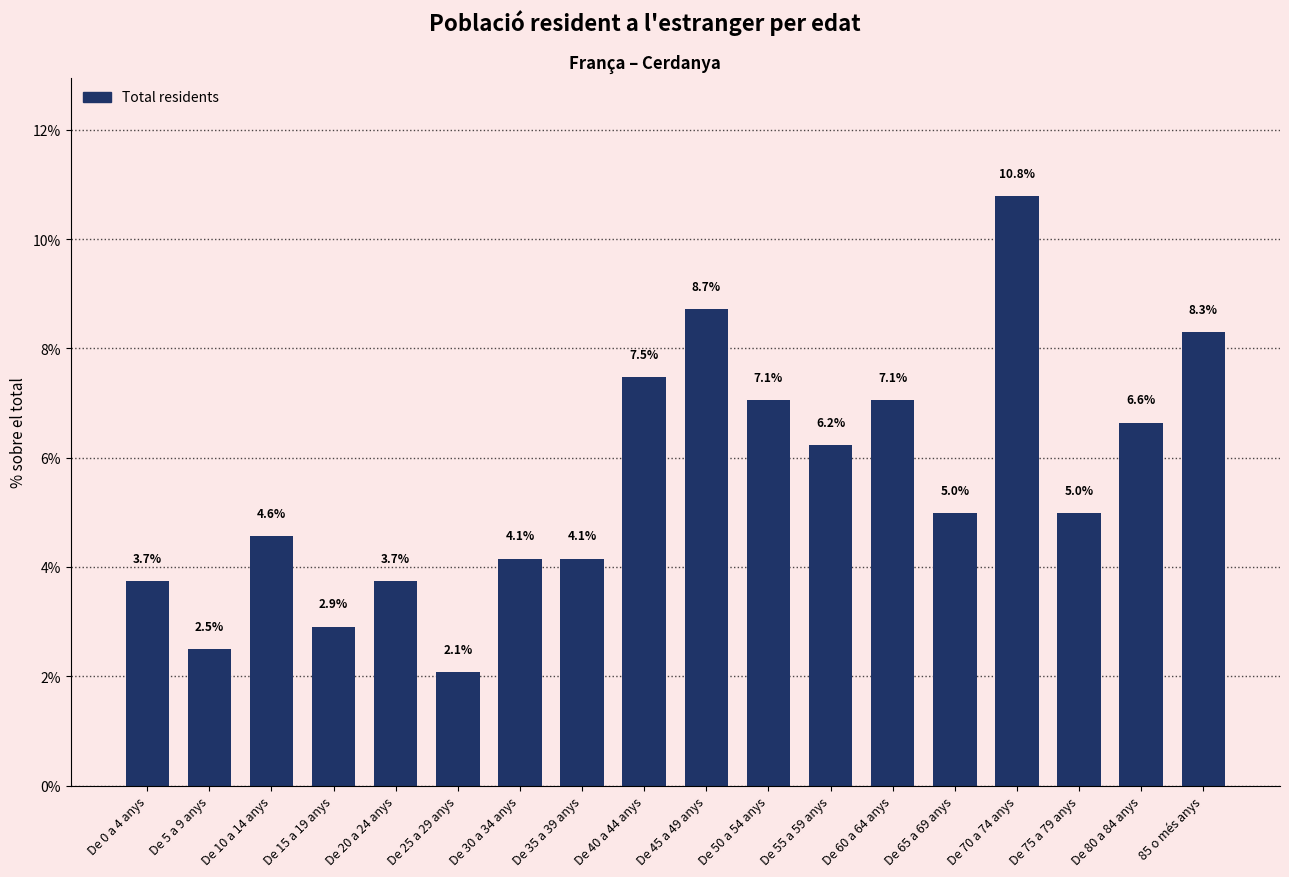

Which category has the lowest value across all series?

De 25 a 29 anys